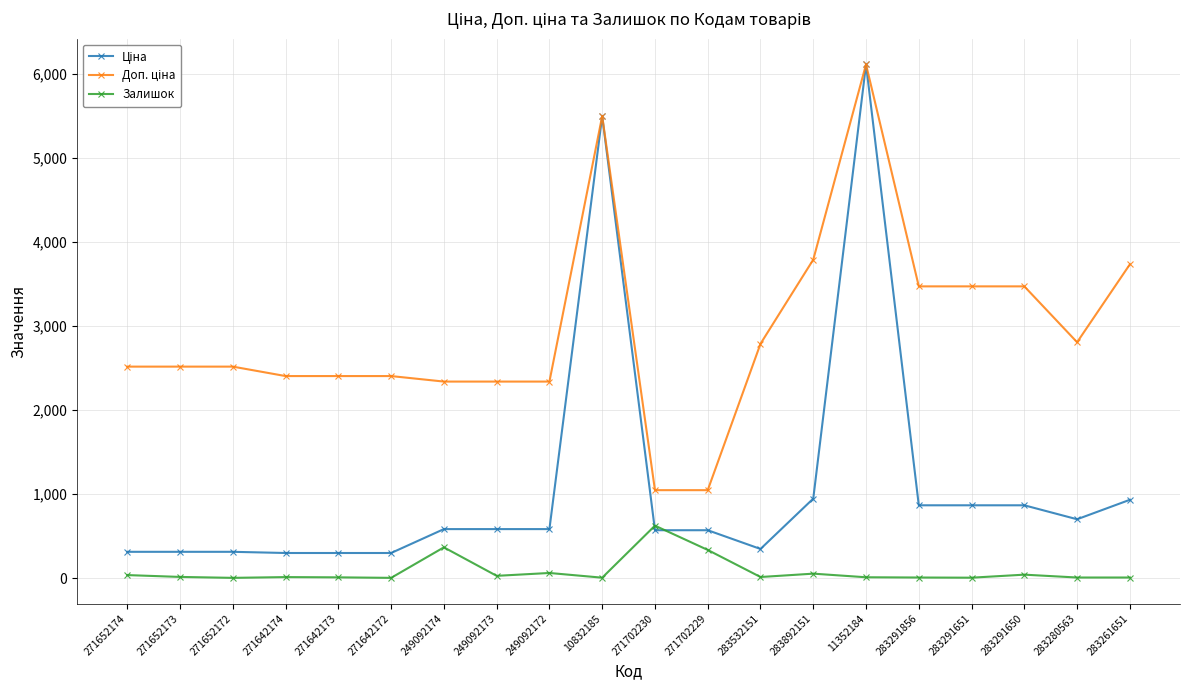

What is the maximum value shown in the chart?

6112.5